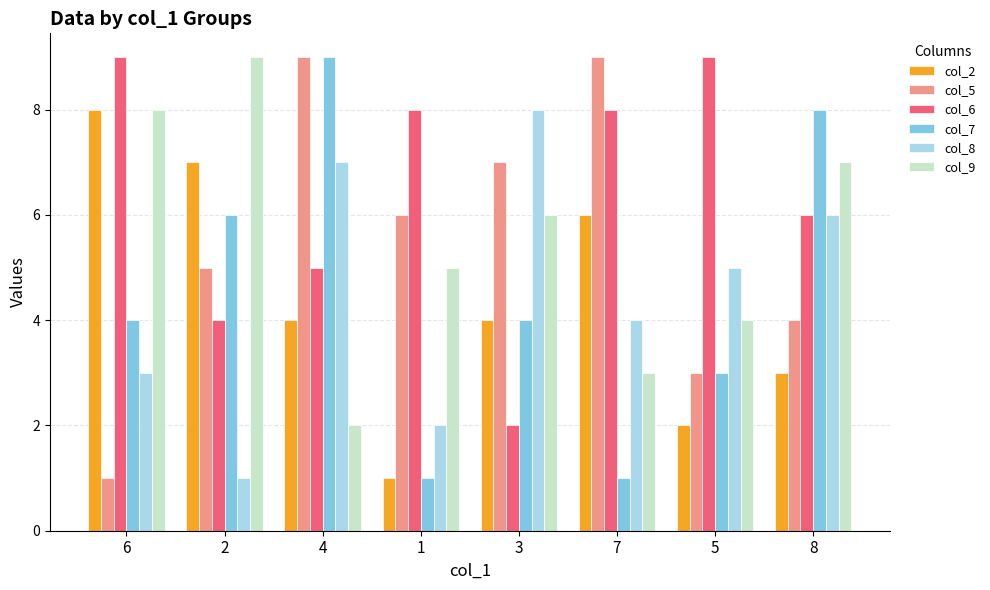

What is the sum of all col_9 values?

44